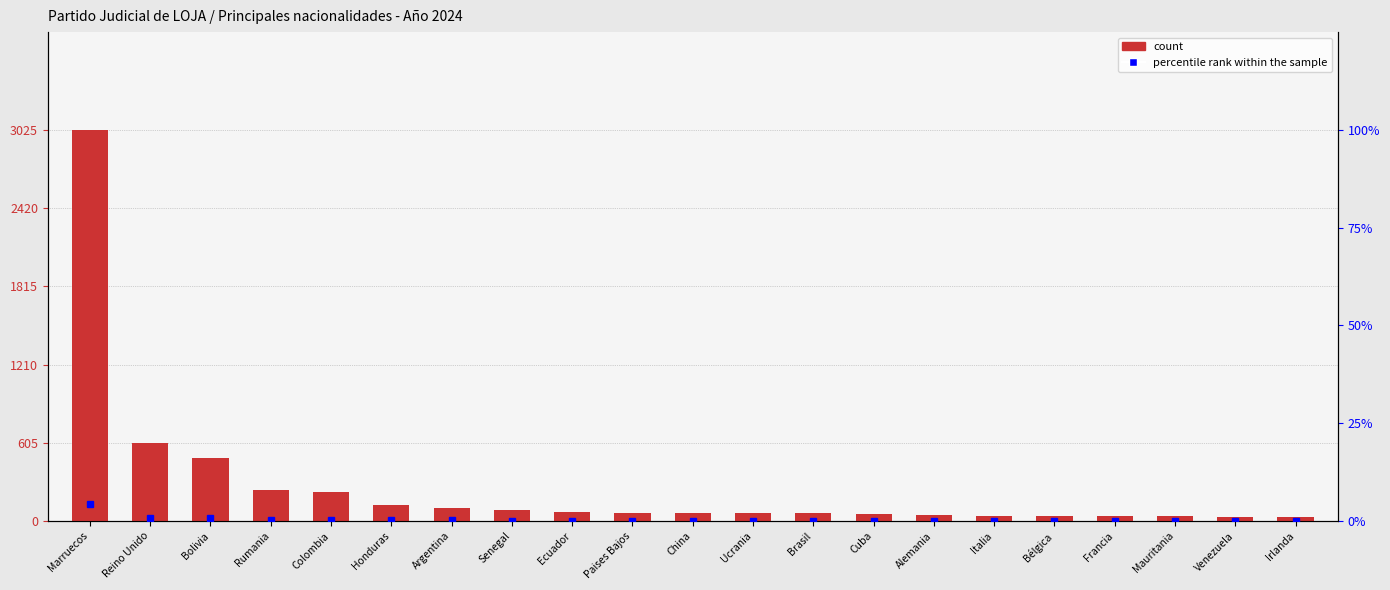

The percentile rank within the sample series shows 0.7 at Bolivia. True or false?

True